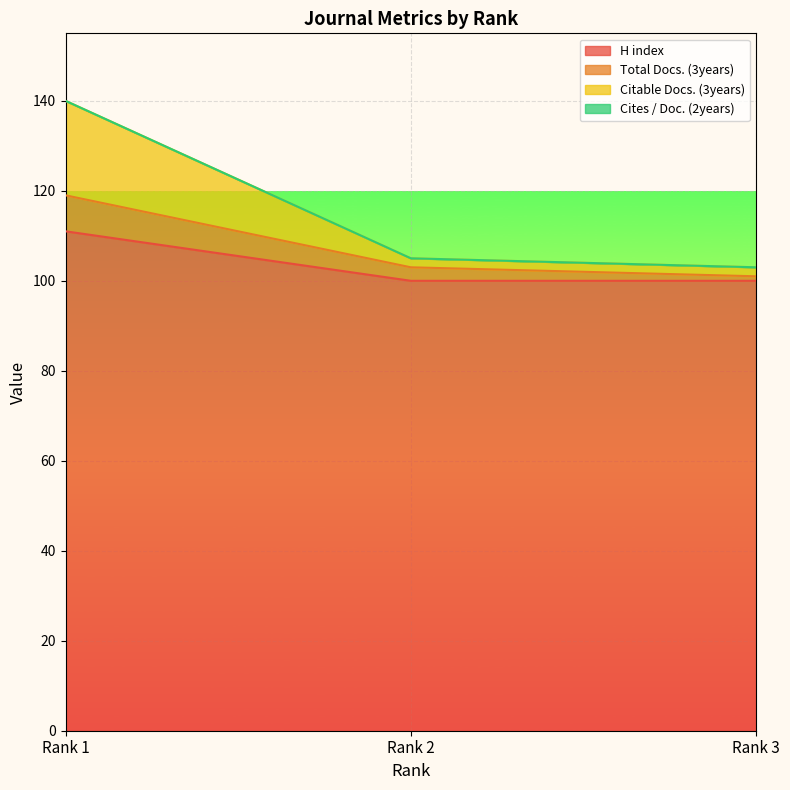

At which label does H index reach its peak?

Rank 1